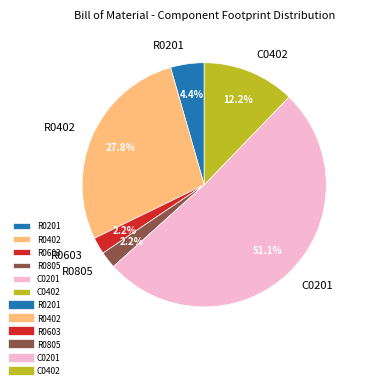

Is there any slice that represents more than half of the pie?

Yes